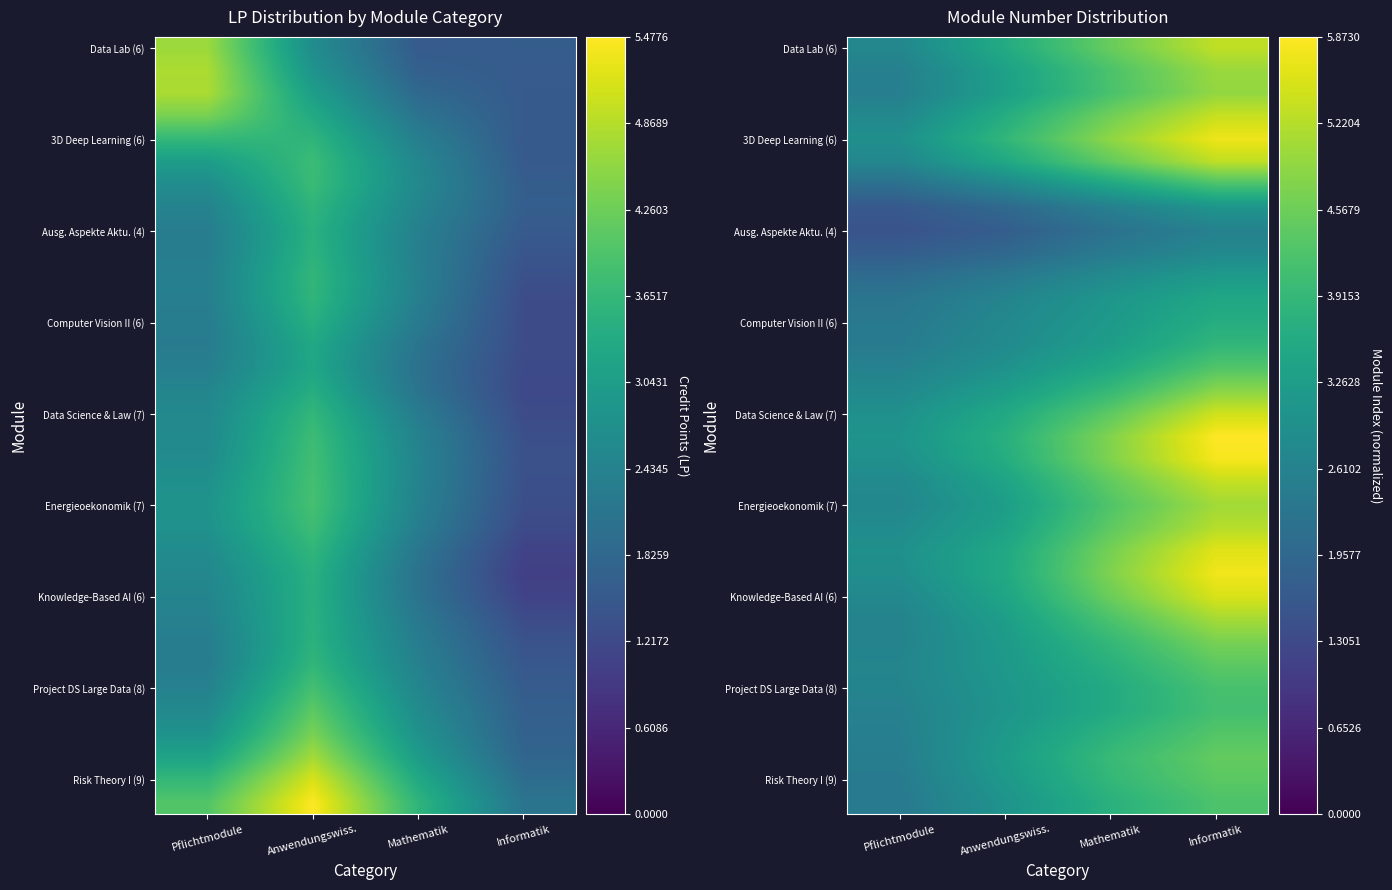

What is the smallest value displayed?

1.5